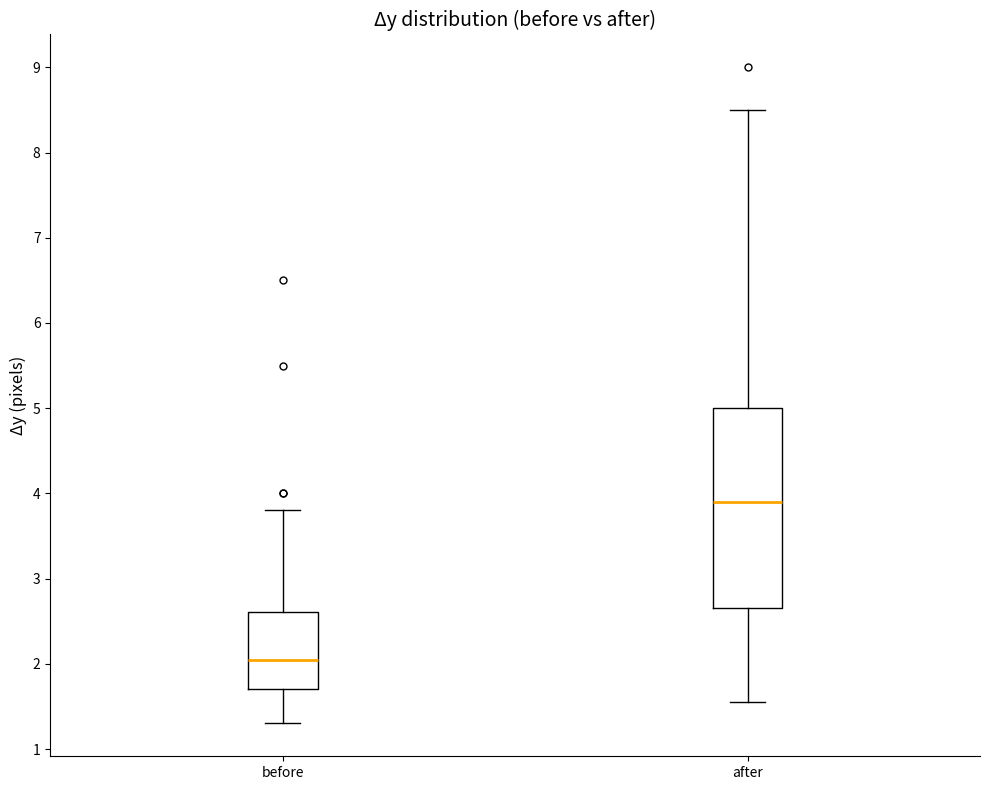

Where is the upper edge of the box for after on the y-axis? The values are not printed on the chart, so give them approximately, as read against the axis.

5.0